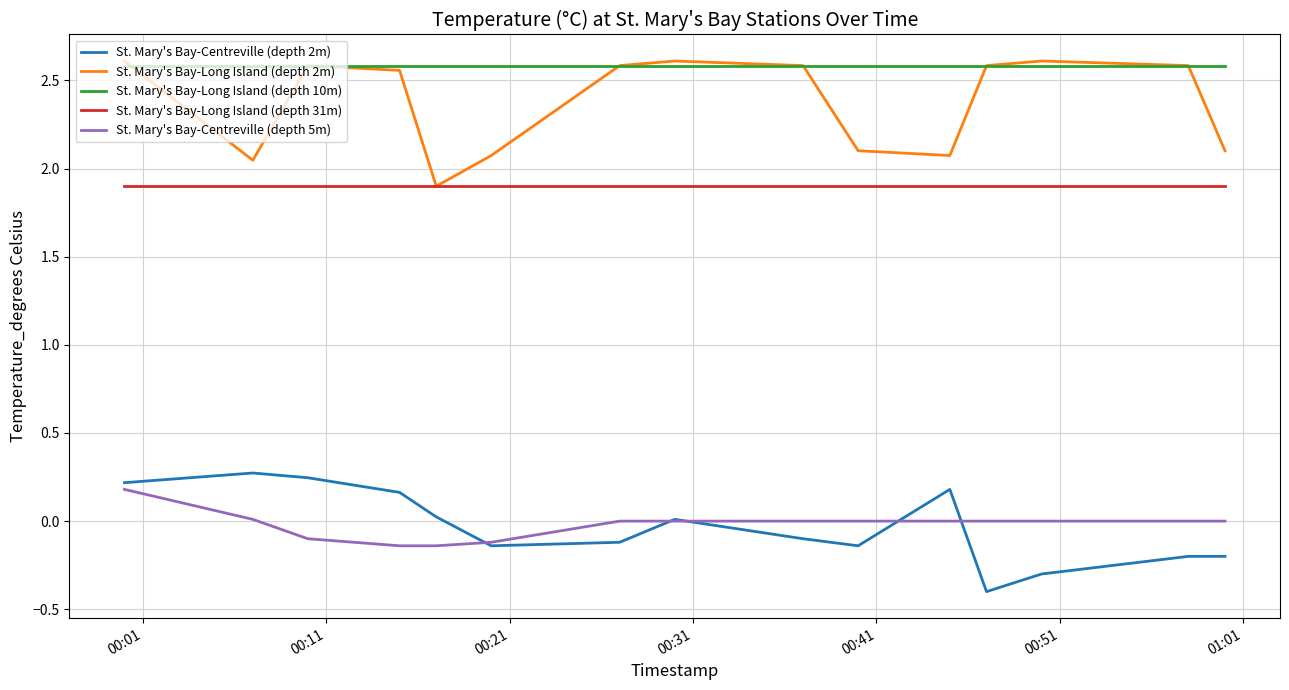

Which series has the largest total across all categories?

St. Mary's Bay-Long Island (depth 10m)